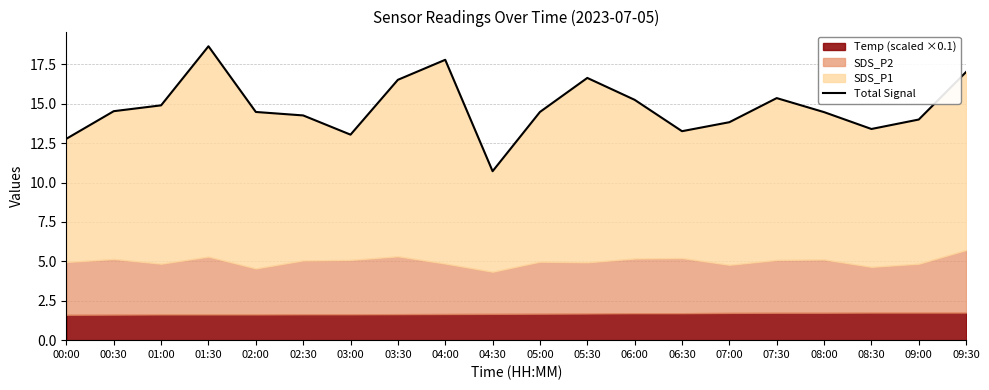

How many interior local peaks (higher than both neighbors) does the data have?

4